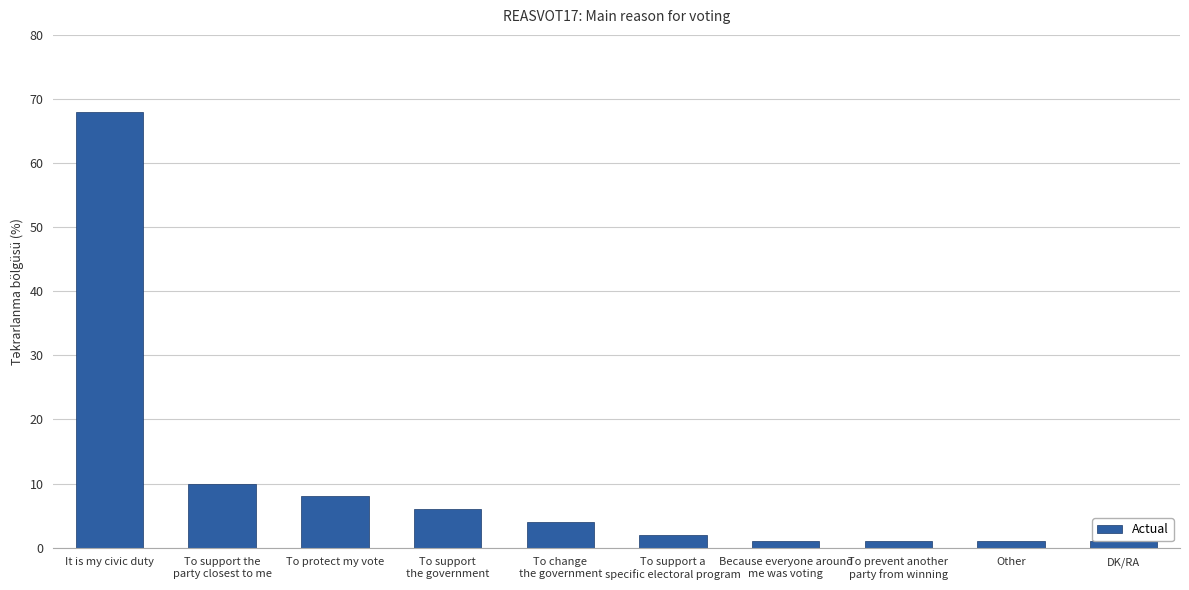

What is the average value?

10